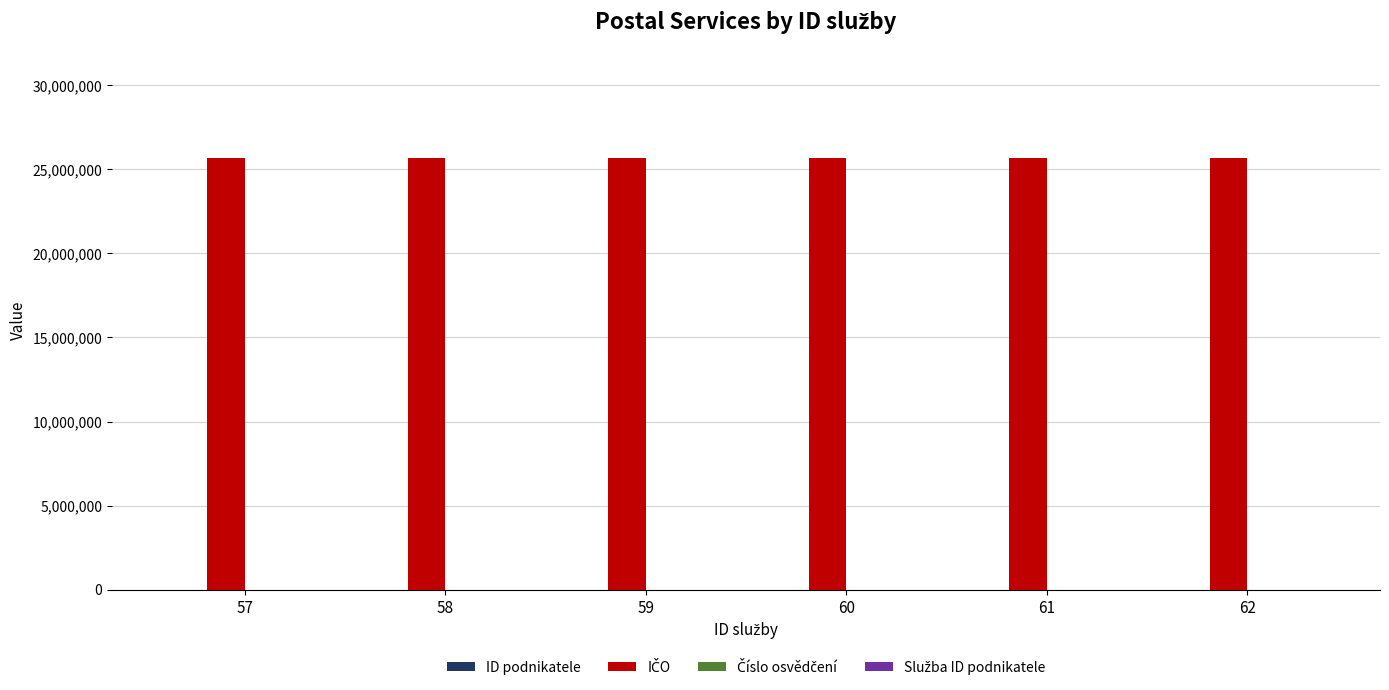

What is the maximum value shown in the chart?

25684094